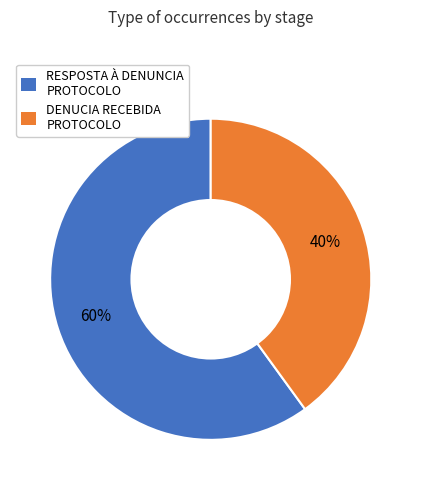

Is DENUCIA RECEBIDA PROTOCOLO the majority of the pie?

No